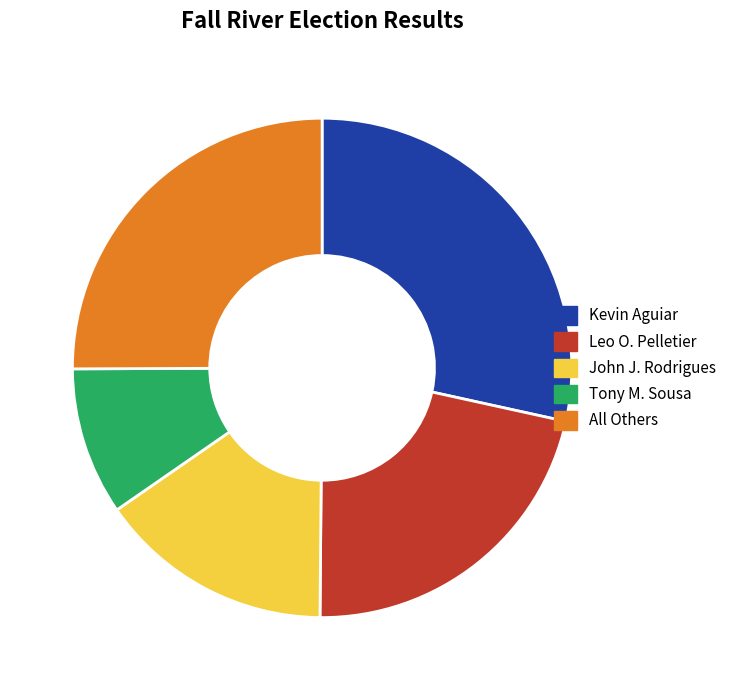

Is it true that Tony M. Sousa is 21% of the pie?

False